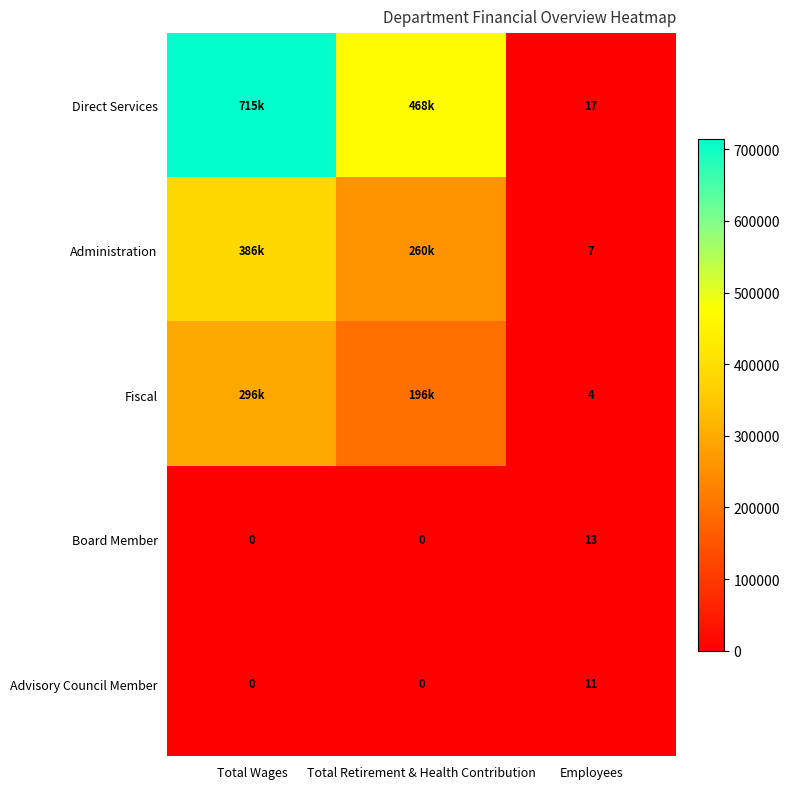

The Advisory Council Member series shows 0 at Total Retirement & Health Contribution. True or false?

True